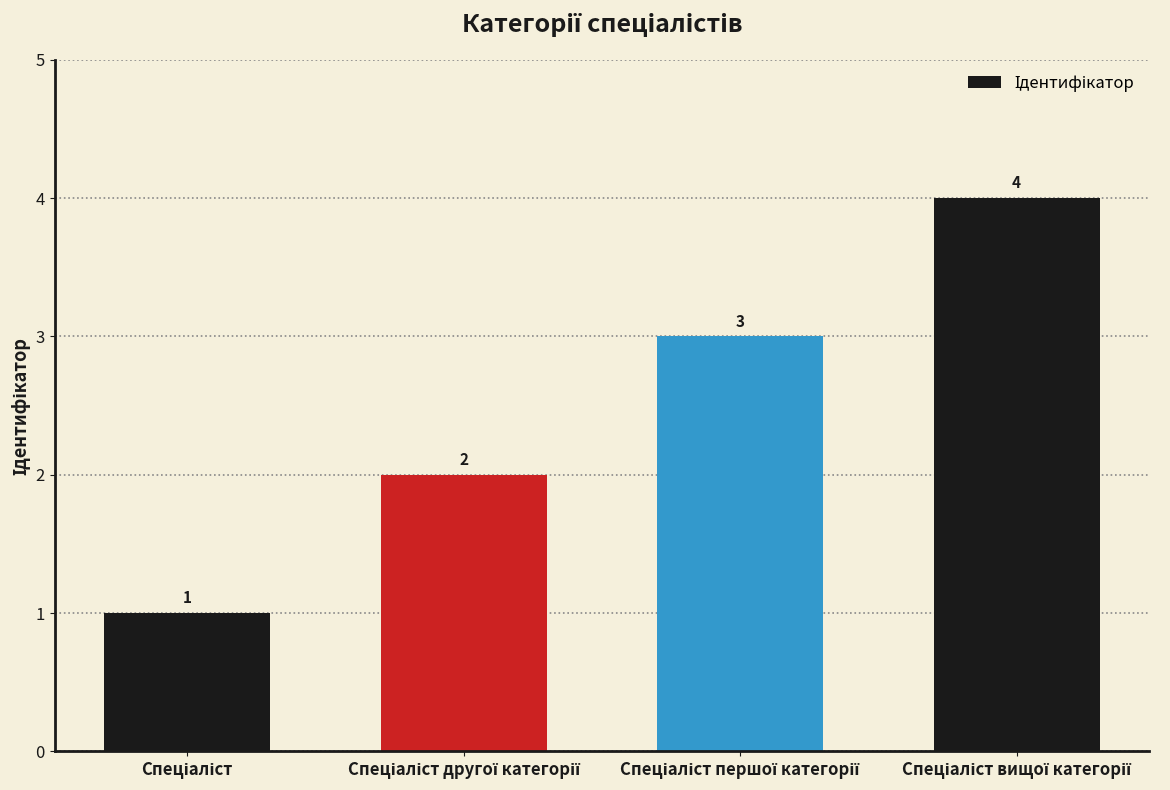

How many values are between 2 and 4?

3